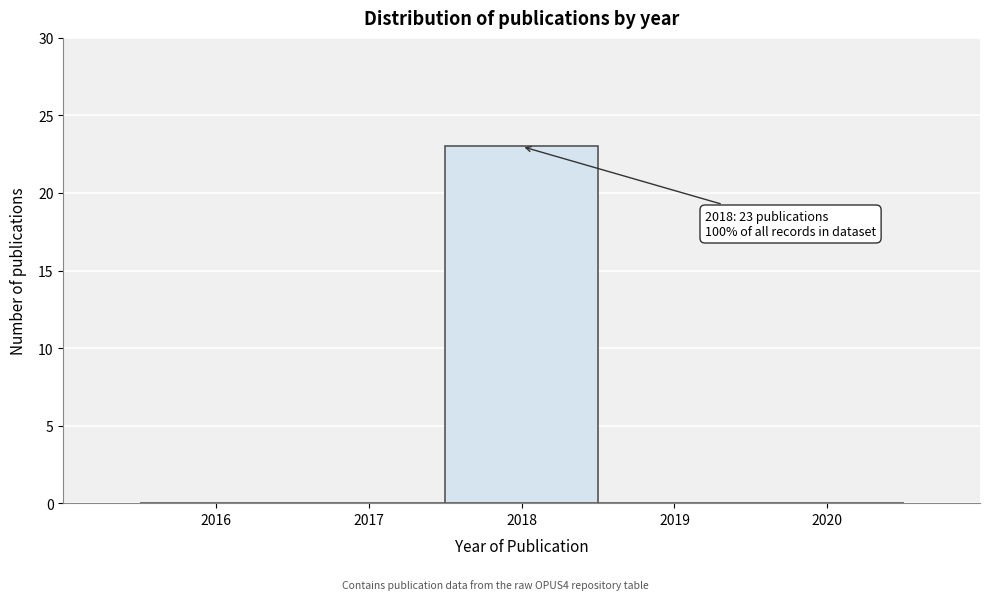

Which range on the x-axis has the tallest bar?

2017.5 to 2018.5